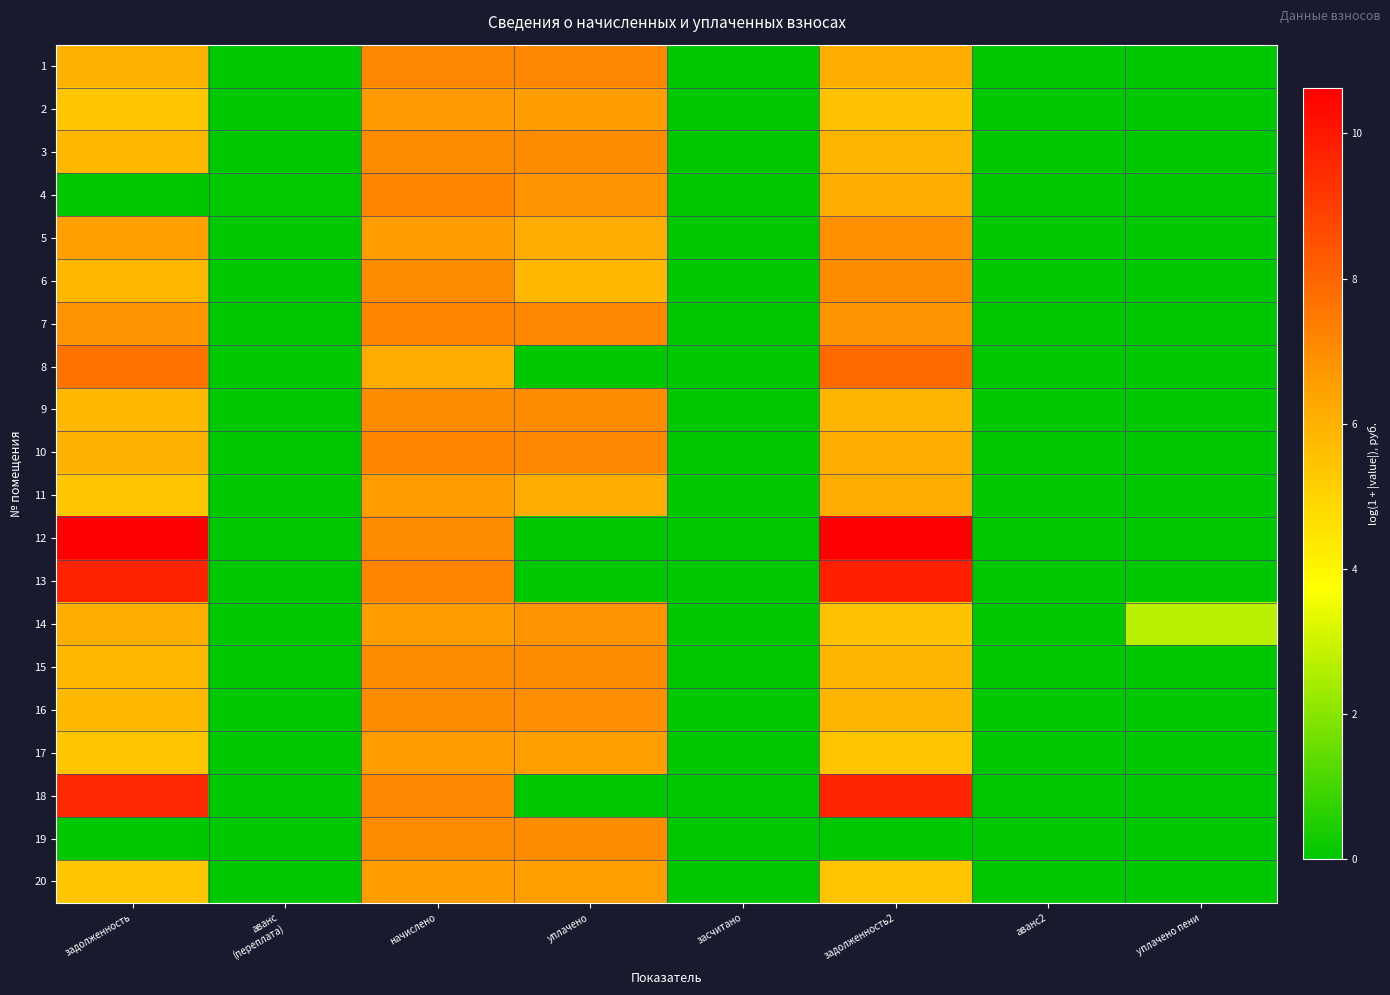

What is the spread (max minus min) of values at задолженность2?

10.6